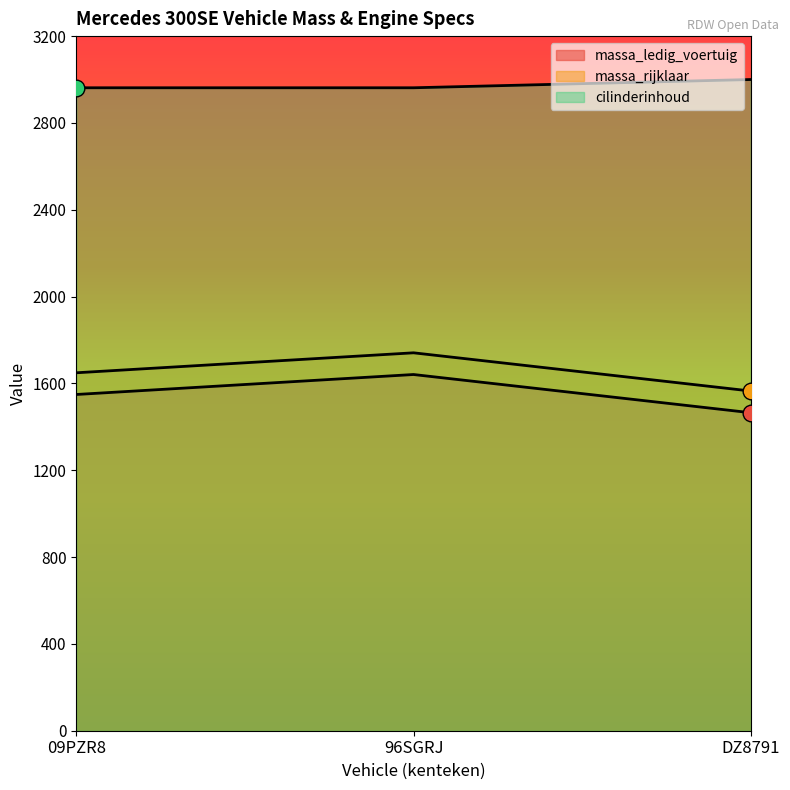

What is the difference between the highest and lowest values at 96SGRJ?

1321